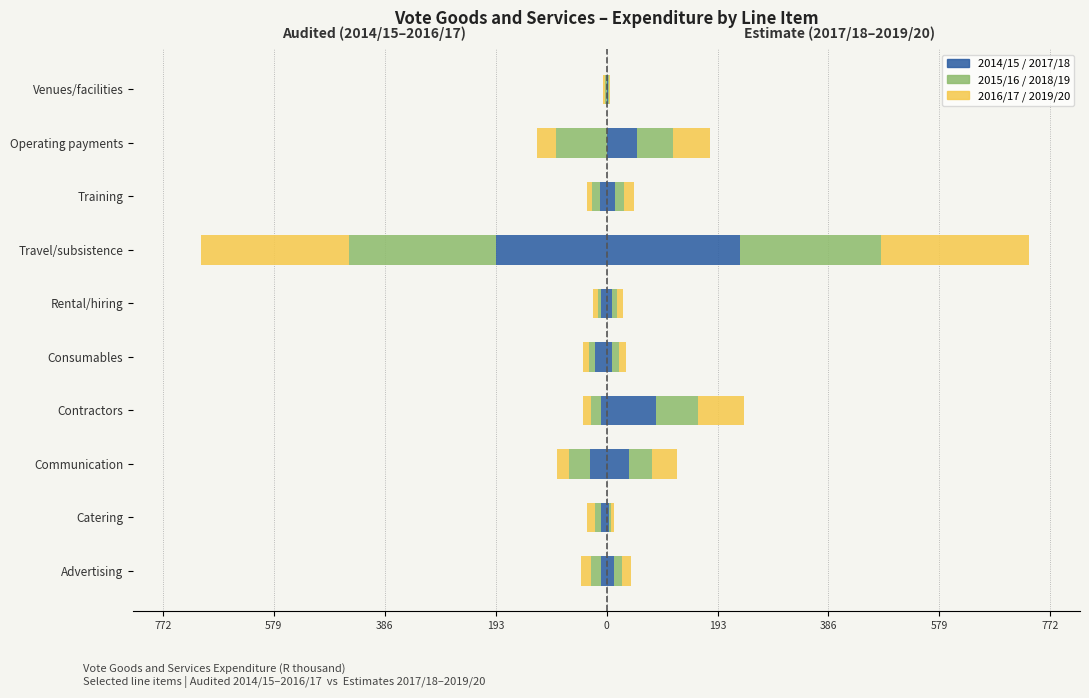

Which has a higher value, Operating payments or Travel/subsistence?

Operating payments